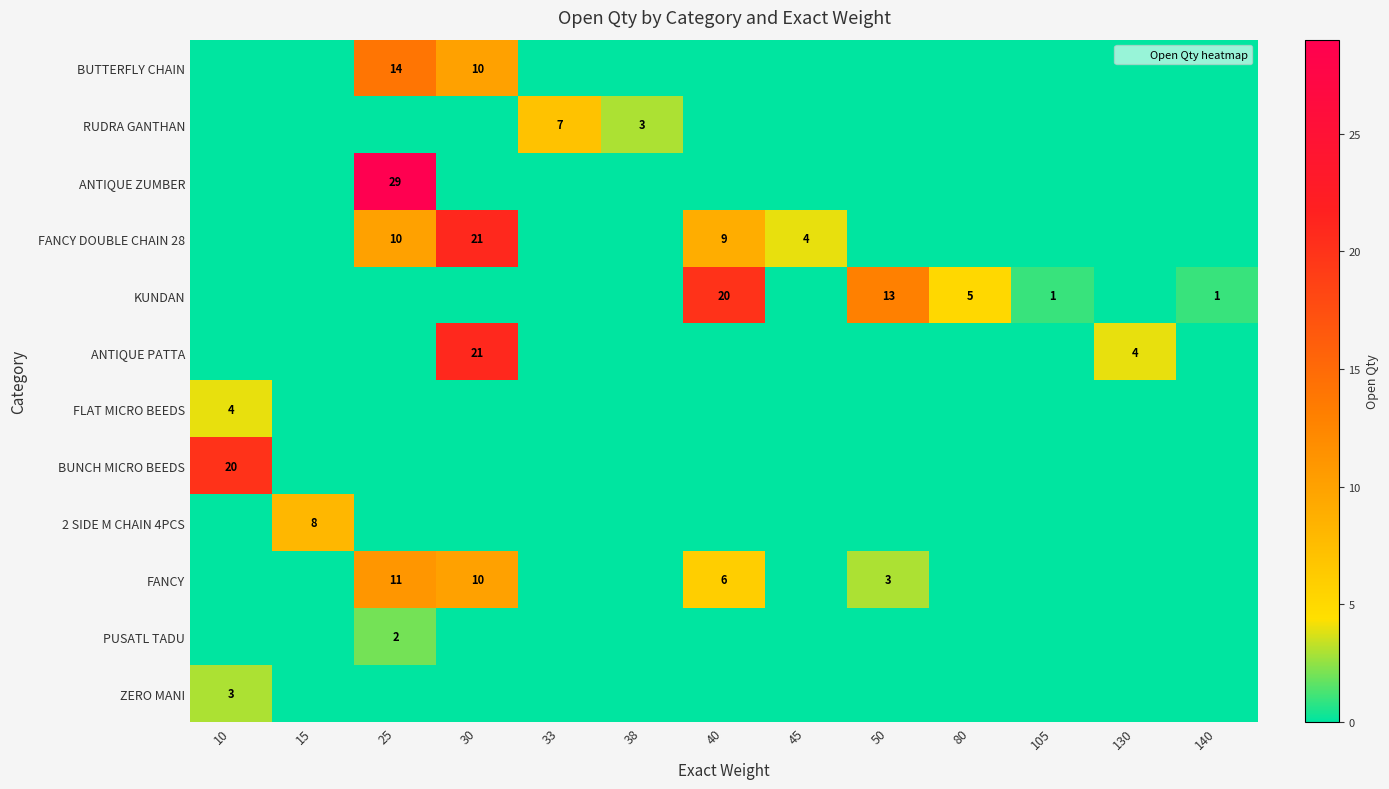

How many ZERO MANI values are between 0 and 1?

12